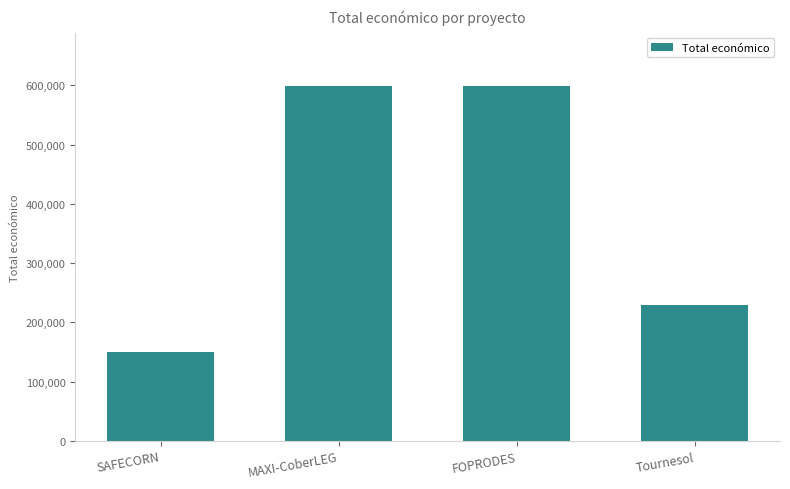

What is the change in value from MAXI-CoberLEG to FOPRODES?

+602